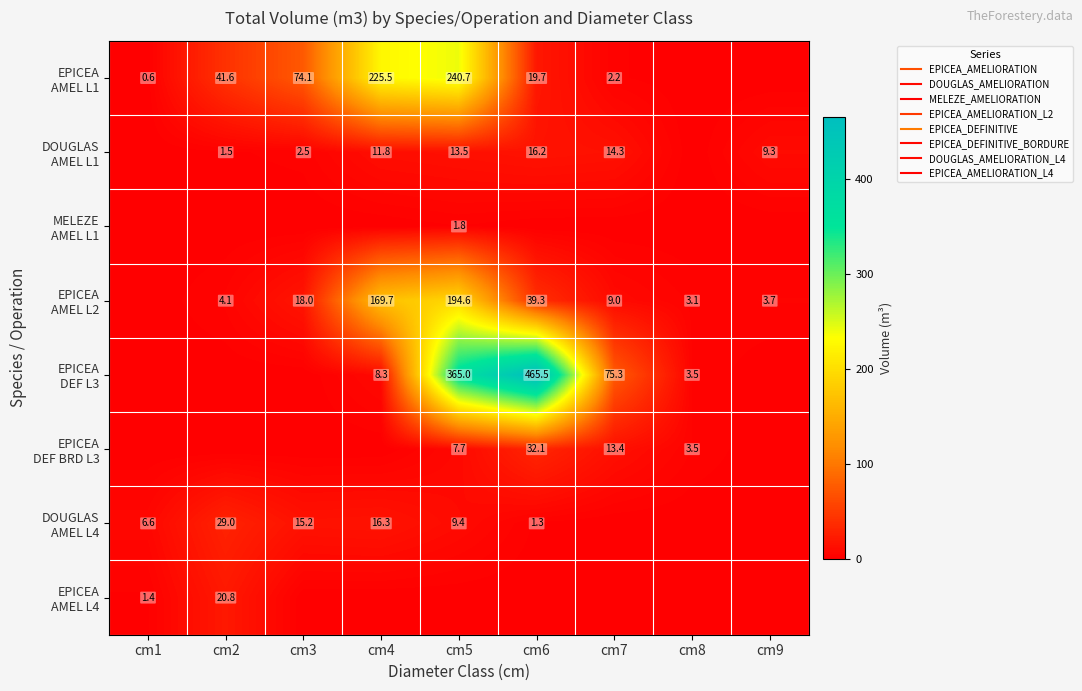

What is the greatest value displayed?

465.5